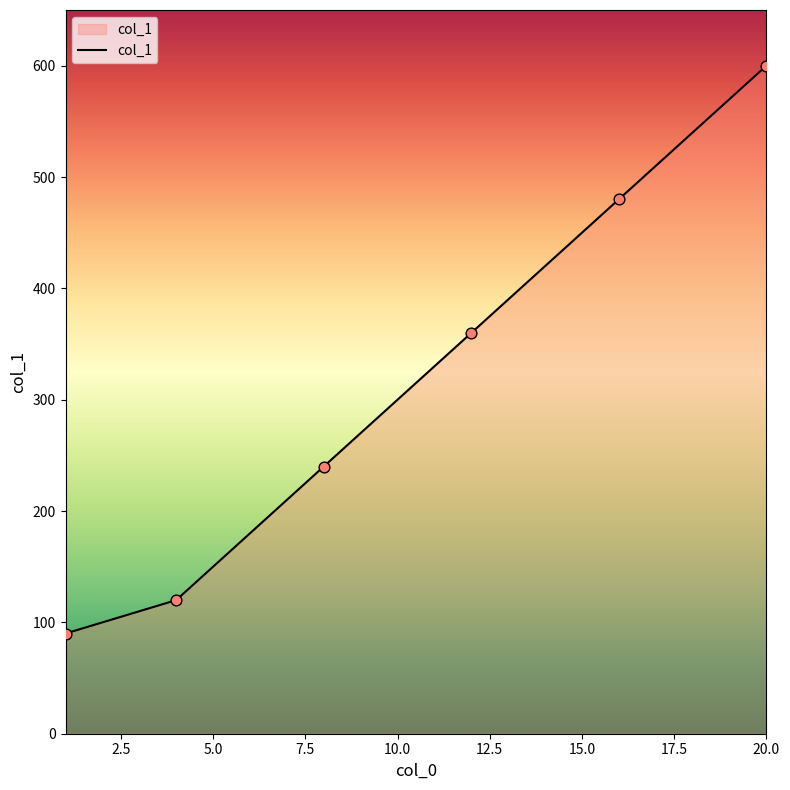

What is the sum of all values?

1890